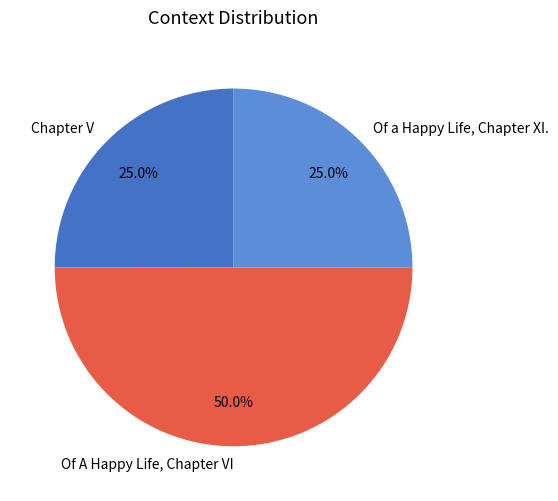

Is the sum of Chapter V and Of A Happy Life, Chapter VI greater than half?

Yes